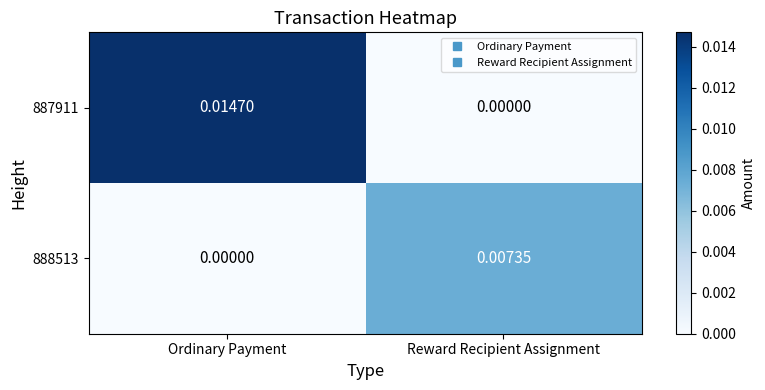

Where is 887911 nearest to the value 0?

Reward Recipient Assignment